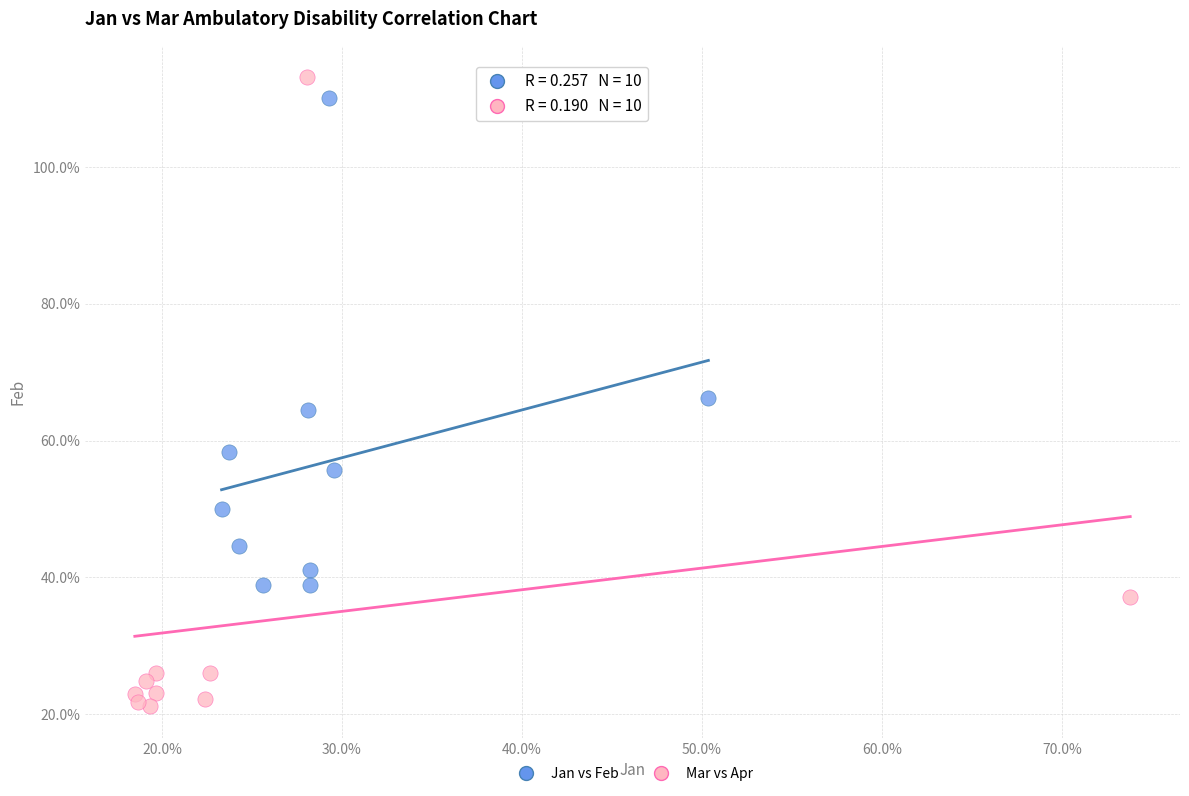

What are all the series names shown in the legend?

Jan vs Feb, Mar vs Apr